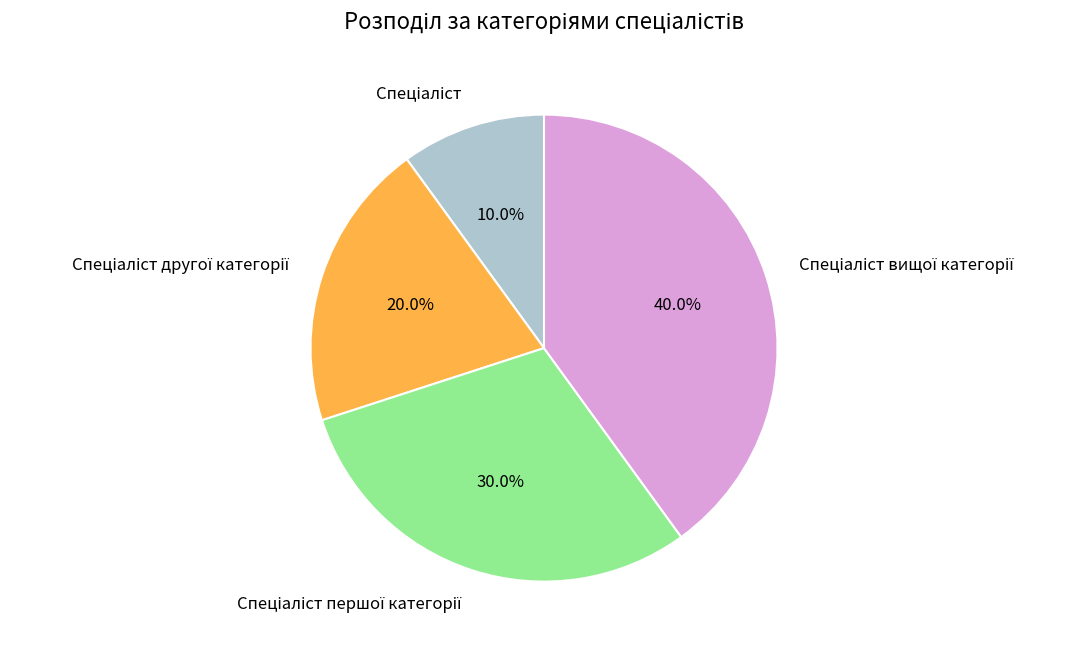

Is there any slice that represents more than half of the pie?

No